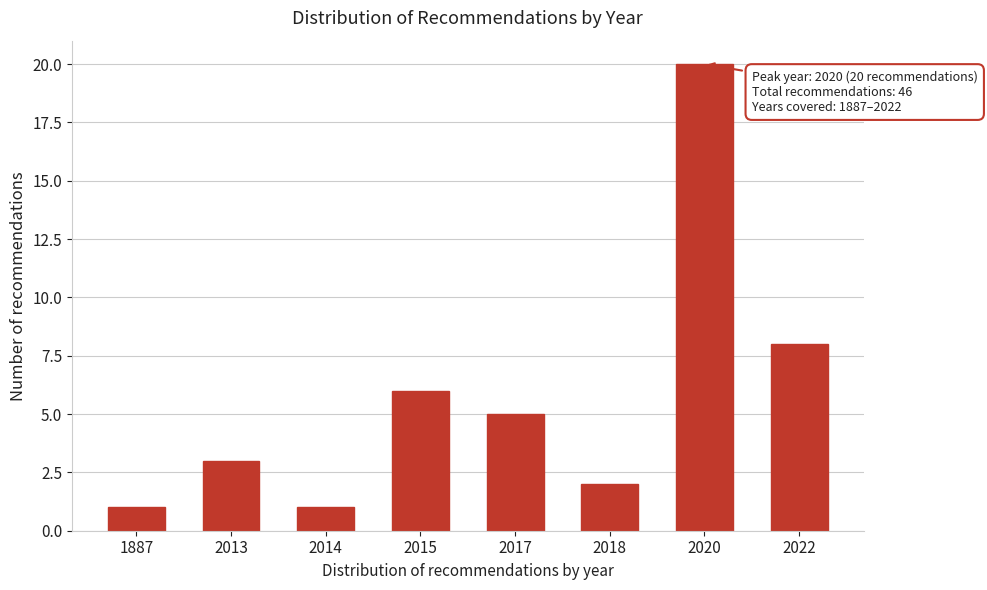

Reading left to right, transcribe all the data shown in this chart.

1	3	1	6	5	2	20	8